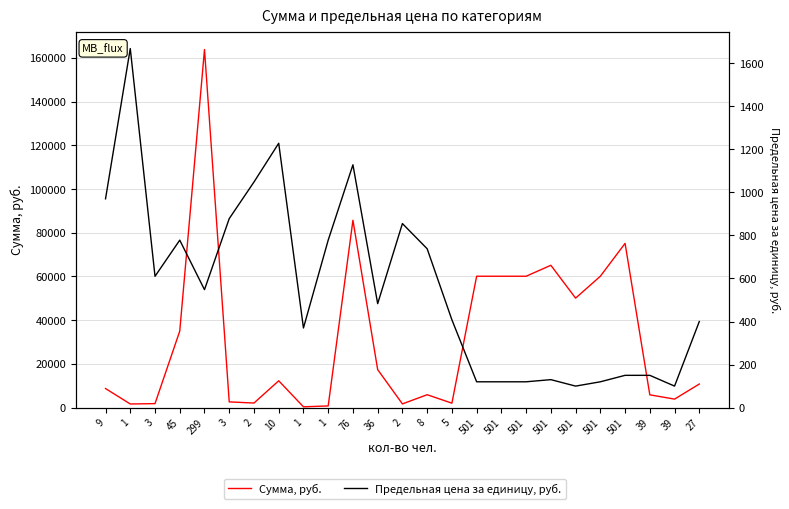

How many interior local valleys does the Предельная цена за единицу, руб. series have?

6